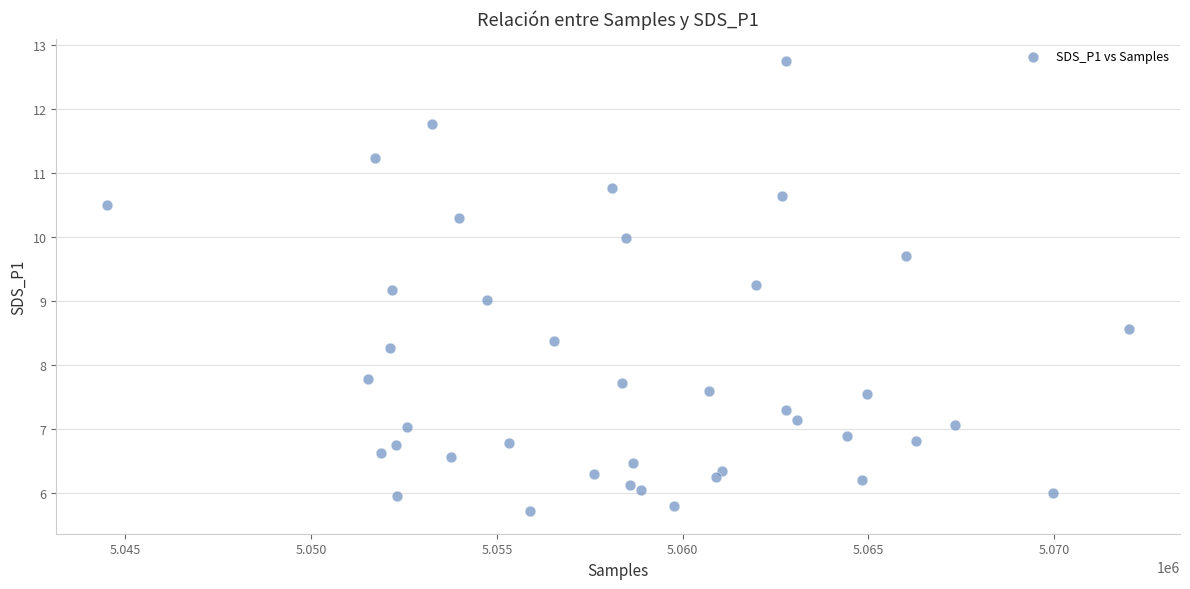

What is the range of X values (max minus min)?

27498.0